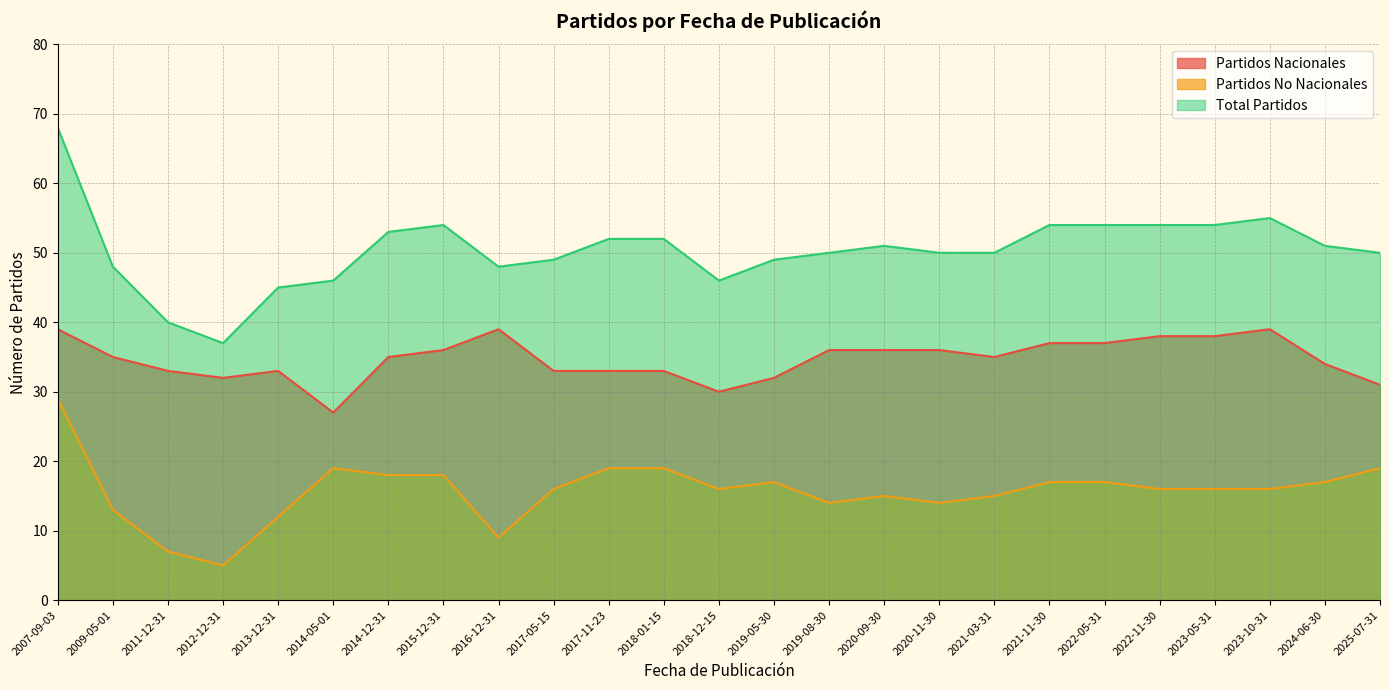

How many data points in Total Partidos are less than 50?

9